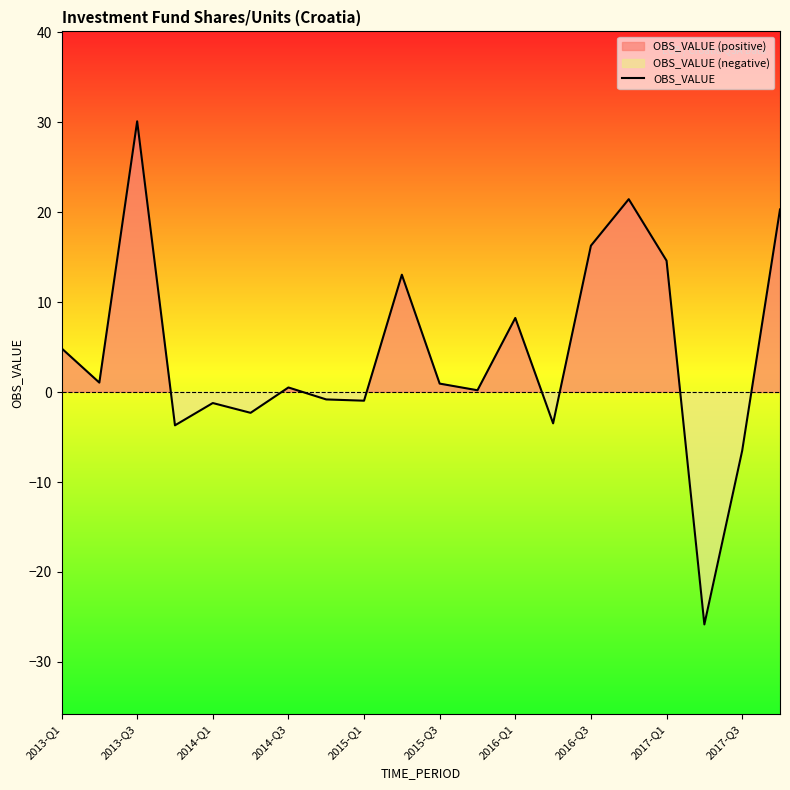

How many values are above zero?

12